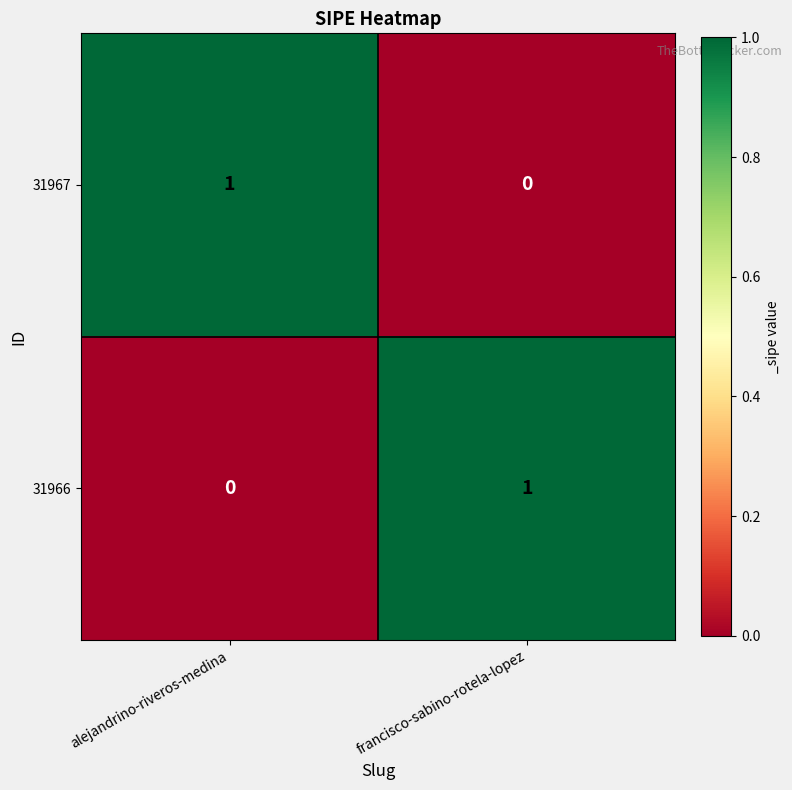

What is the difference between the highest and lowest values at alejandrino-riveros-medina?

1